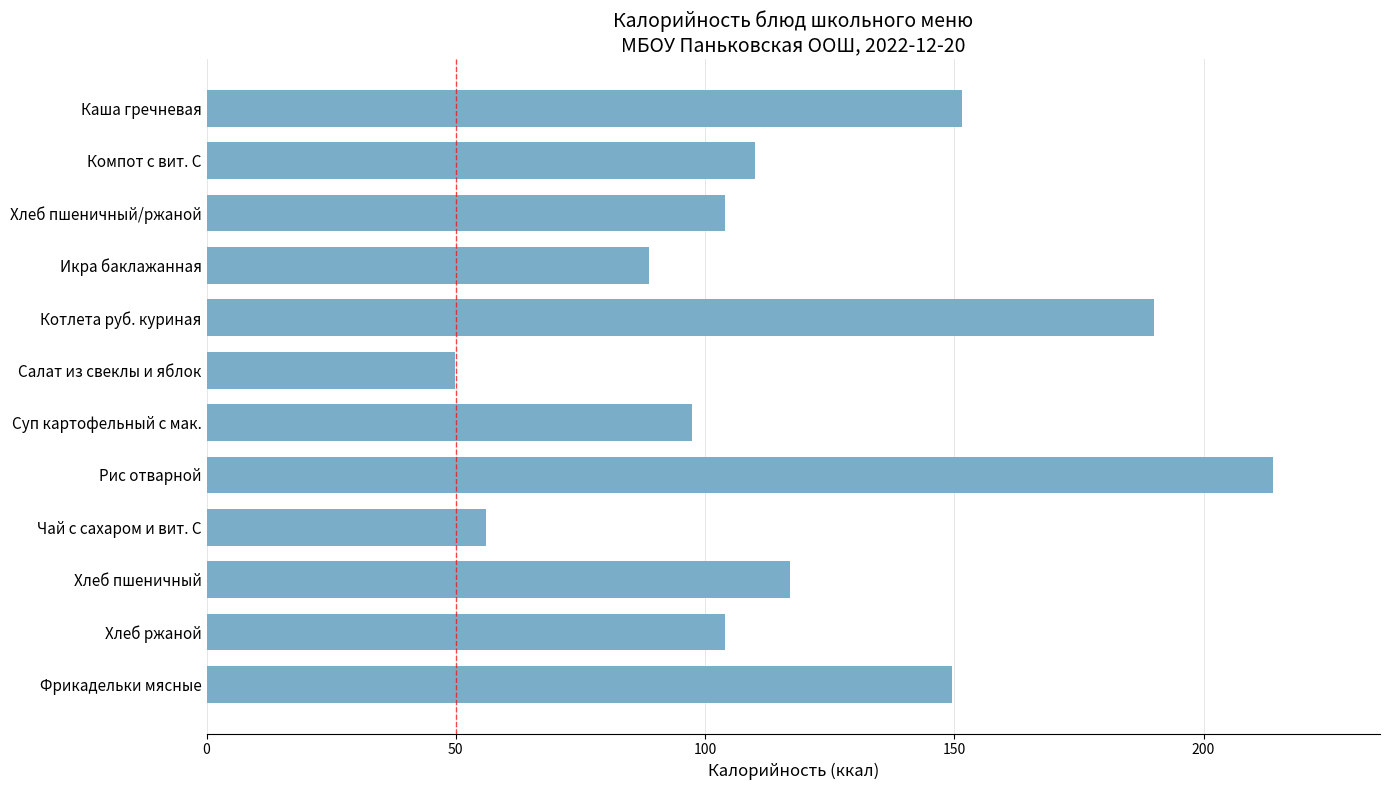

What is the difference between the maximum and minimum values?

164.2